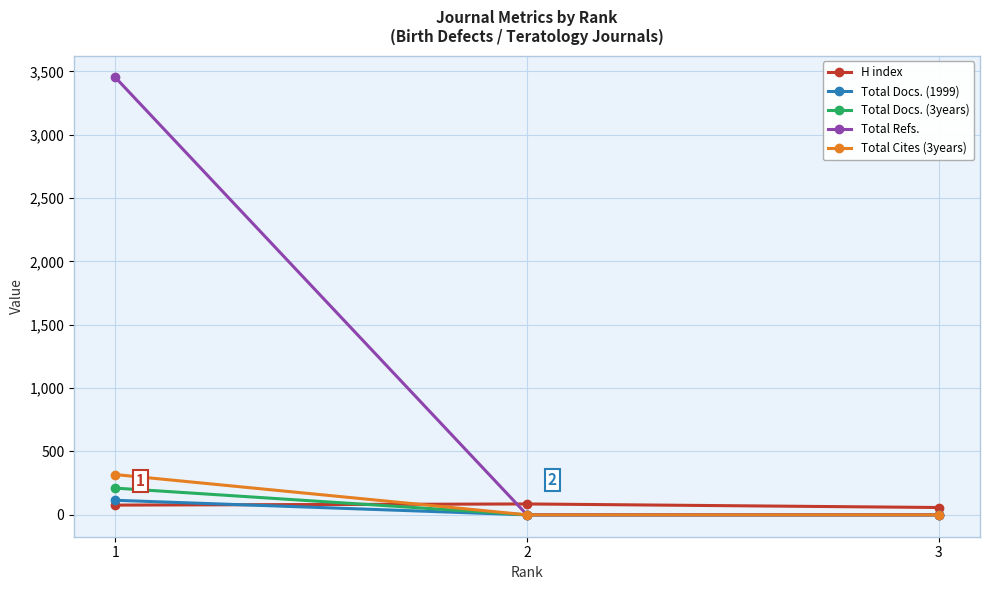

At how many categories does at least one series exceed 1679?

1